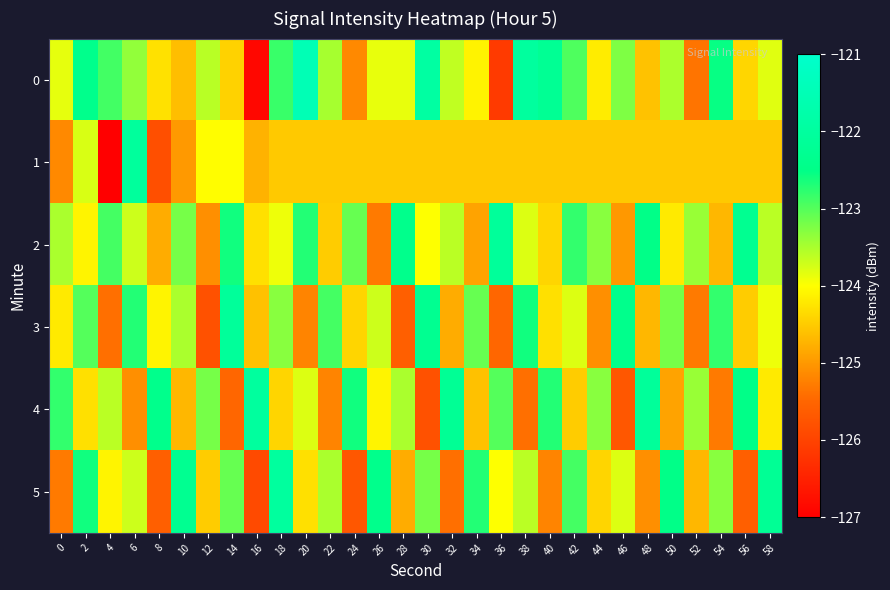

Count the number of categories in the chart.

30